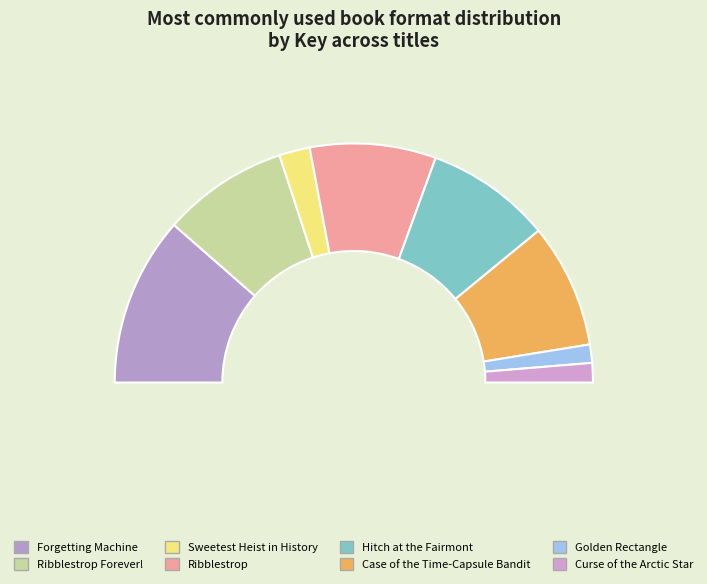

Which slice is the smallest?

Golden Rectangle